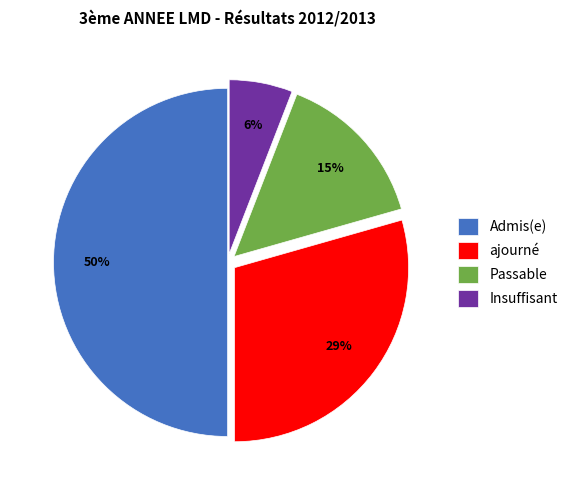

To the nearest percent, what is the average slice percentage?

25%